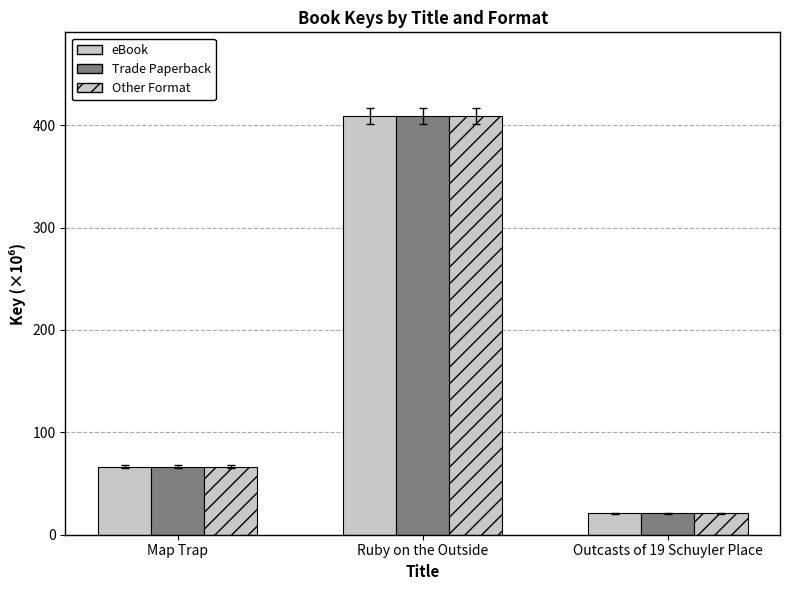

What position from the right is Map Trap?

3